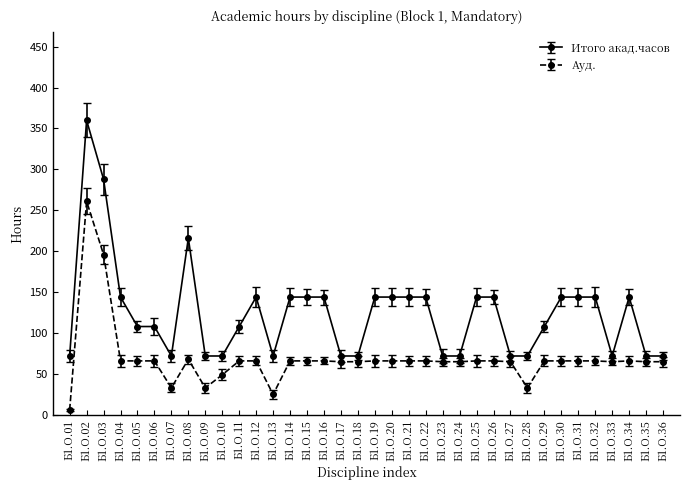

At which category is the sum across all series the highest?

Б1.О.02